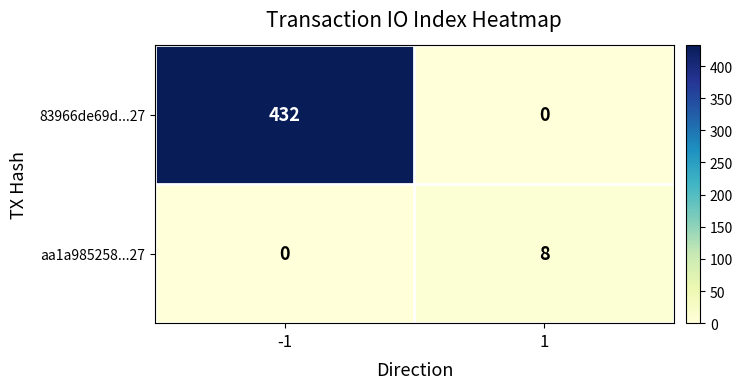

Count the number of data series in this chart.

2